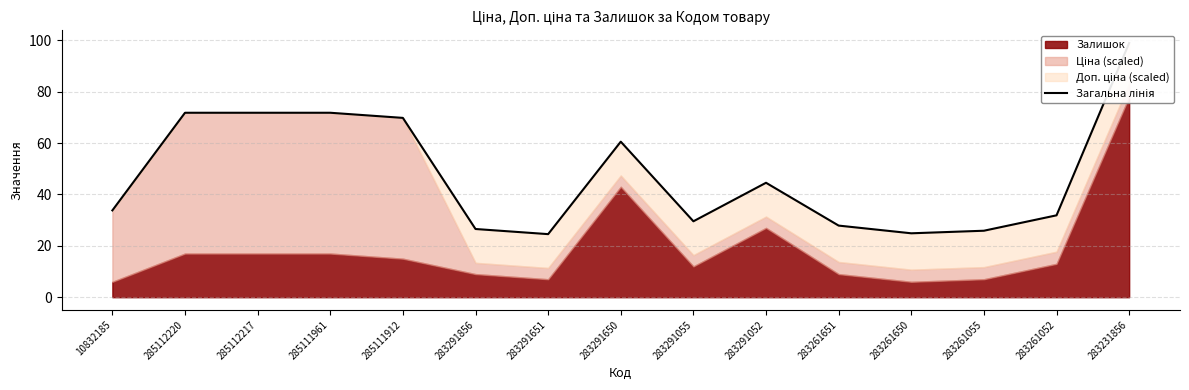

At which category does the data reach its first local peak?

283291650